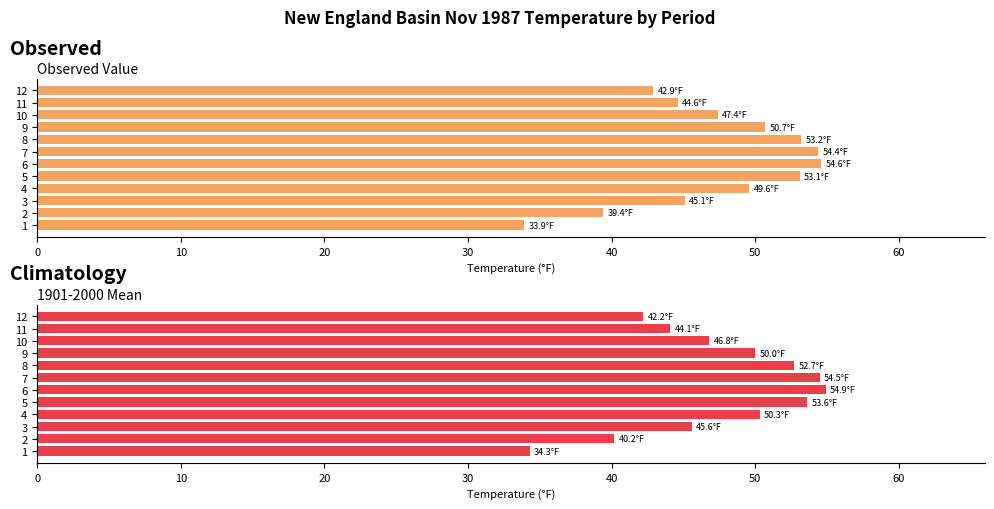

Reading right to left, transcribe all the data shown in this chart.

Observed Value: 42.9	44.6	47.4	50.7	53.2	54.4	54.6	53.1	49.6	45.1	39.4	33.9
1901-2000 Mean: 42.2	44.1	46.8	50.0	52.7	54.5	54.9	53.6	50.3	45.6	40.2	34.3